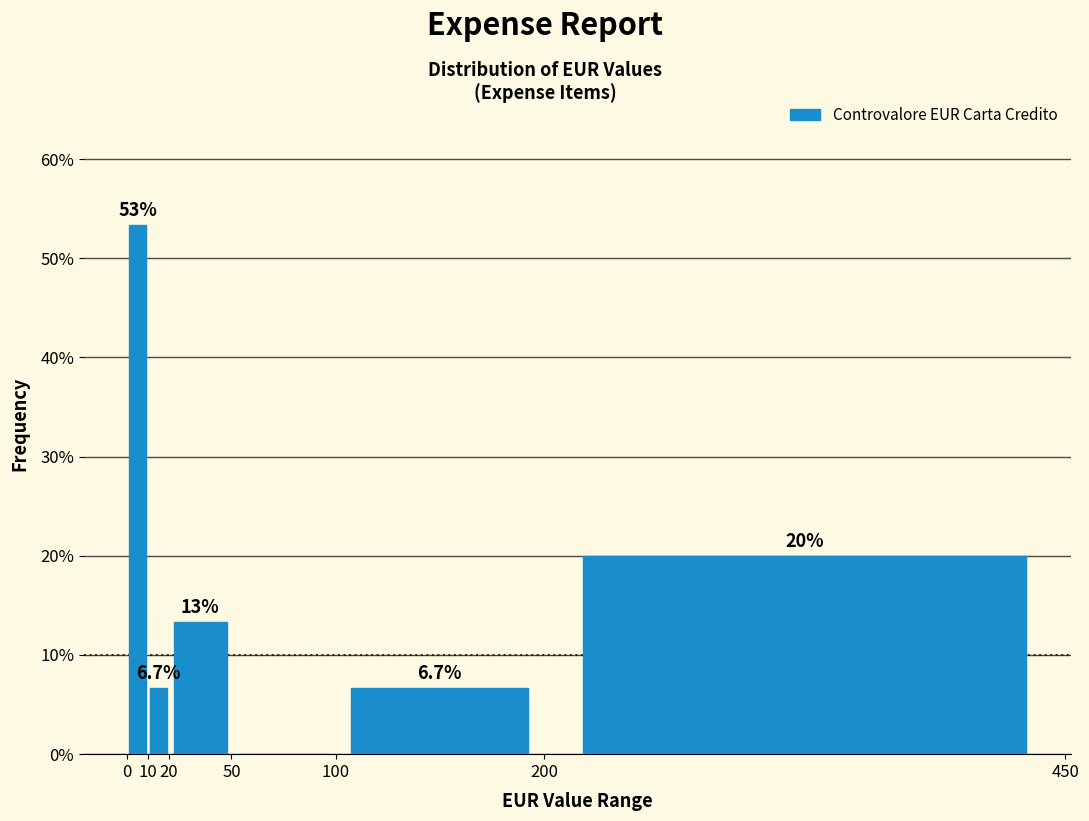

Which range on the x-axis has the tallest bar?

0 to 10